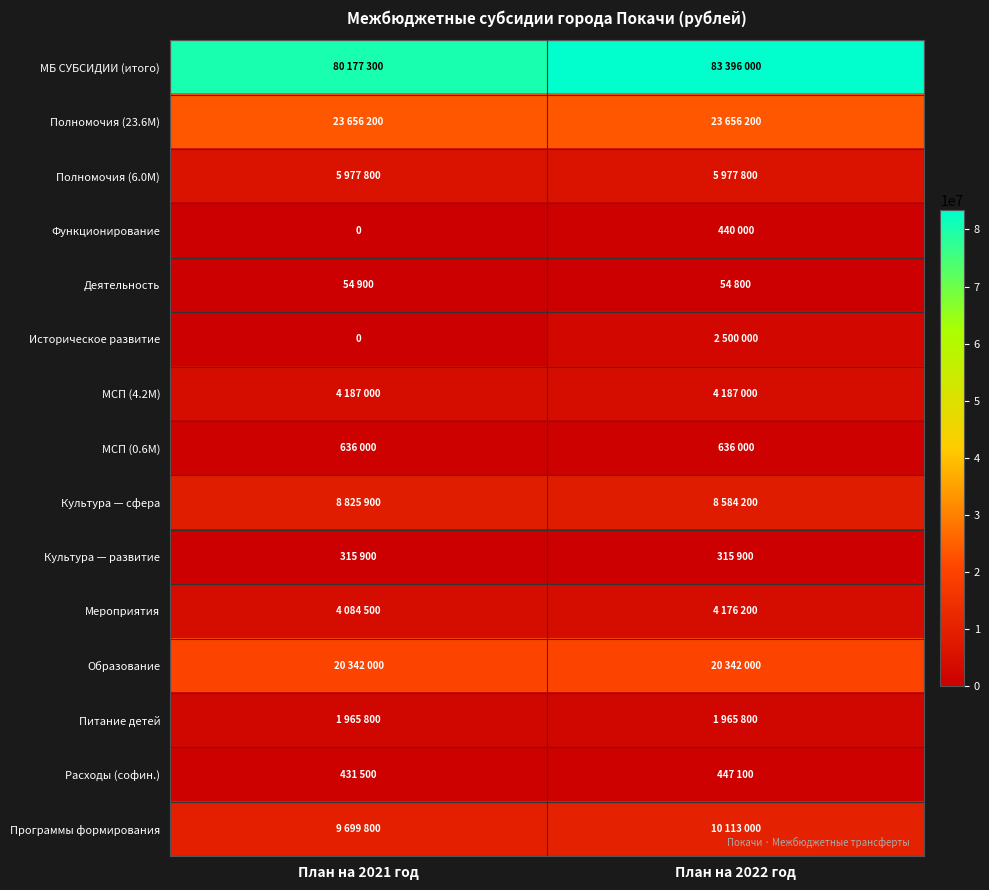

The МСП (4.2M) series shows 1464055 at План на 2022 год. True or false?

False